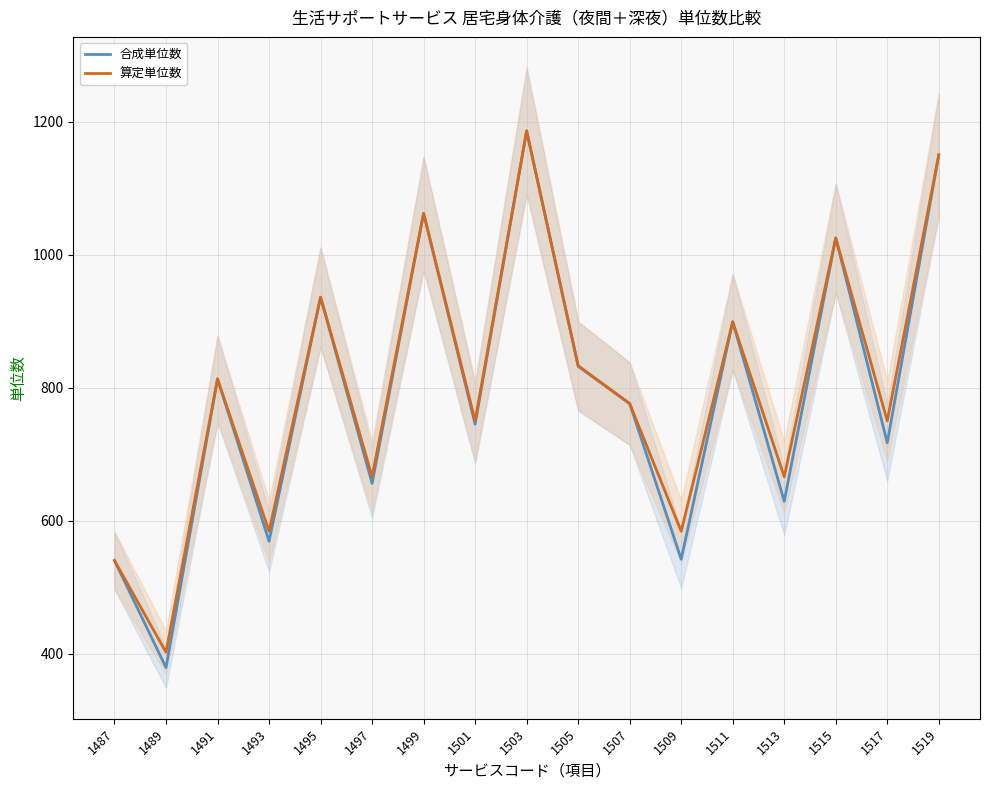

The value of 合成単位数 at 1489 is 248. True or false?

False